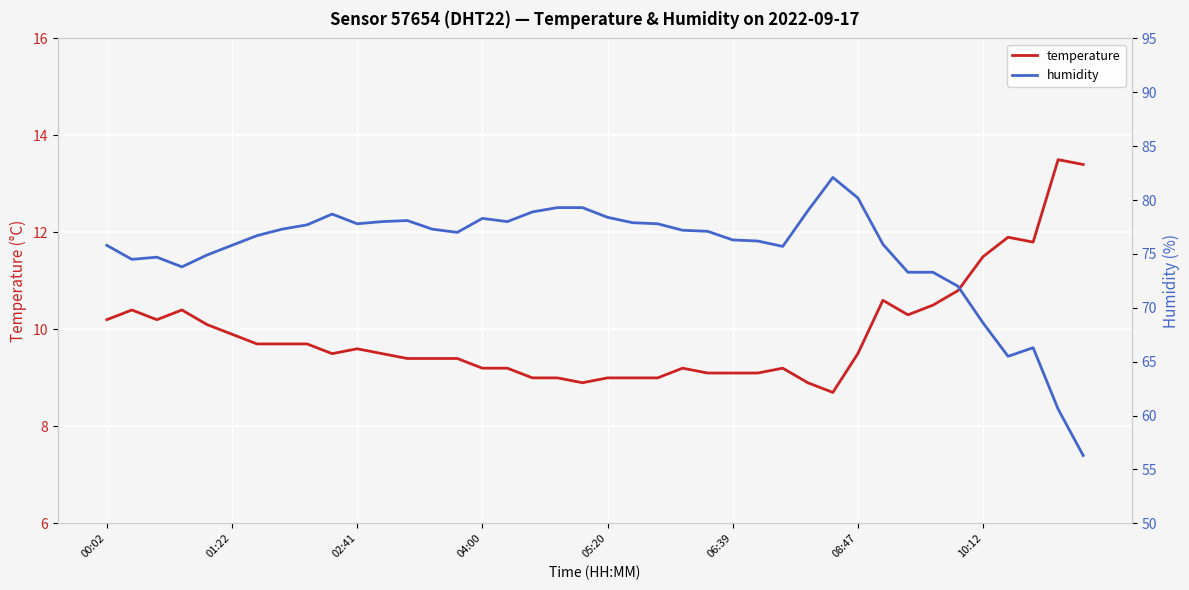

The temperature series shows 9.2 at 04:00. True or false?

True